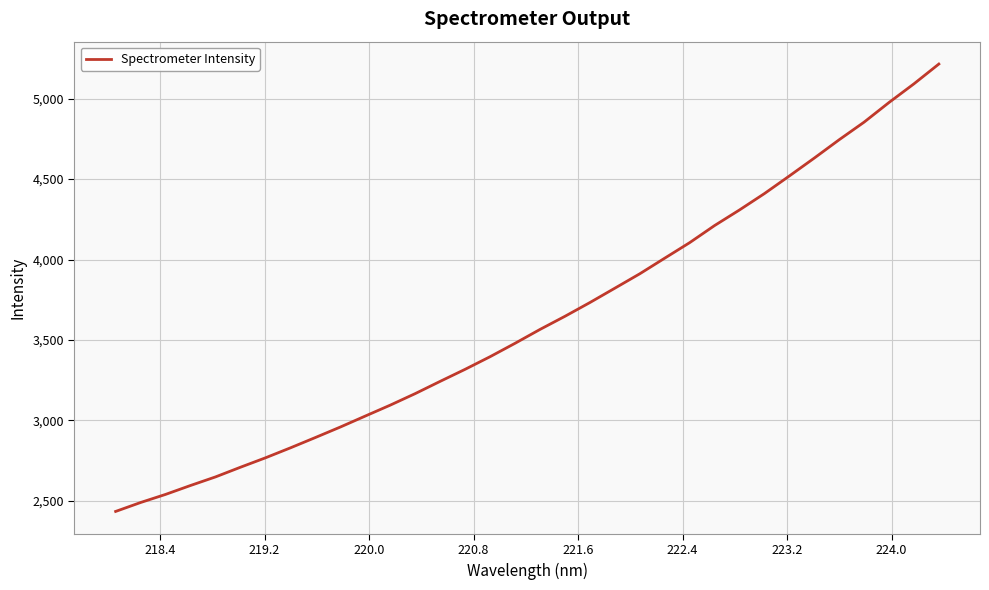

What is the maximum value shown in the chart?

5214.7